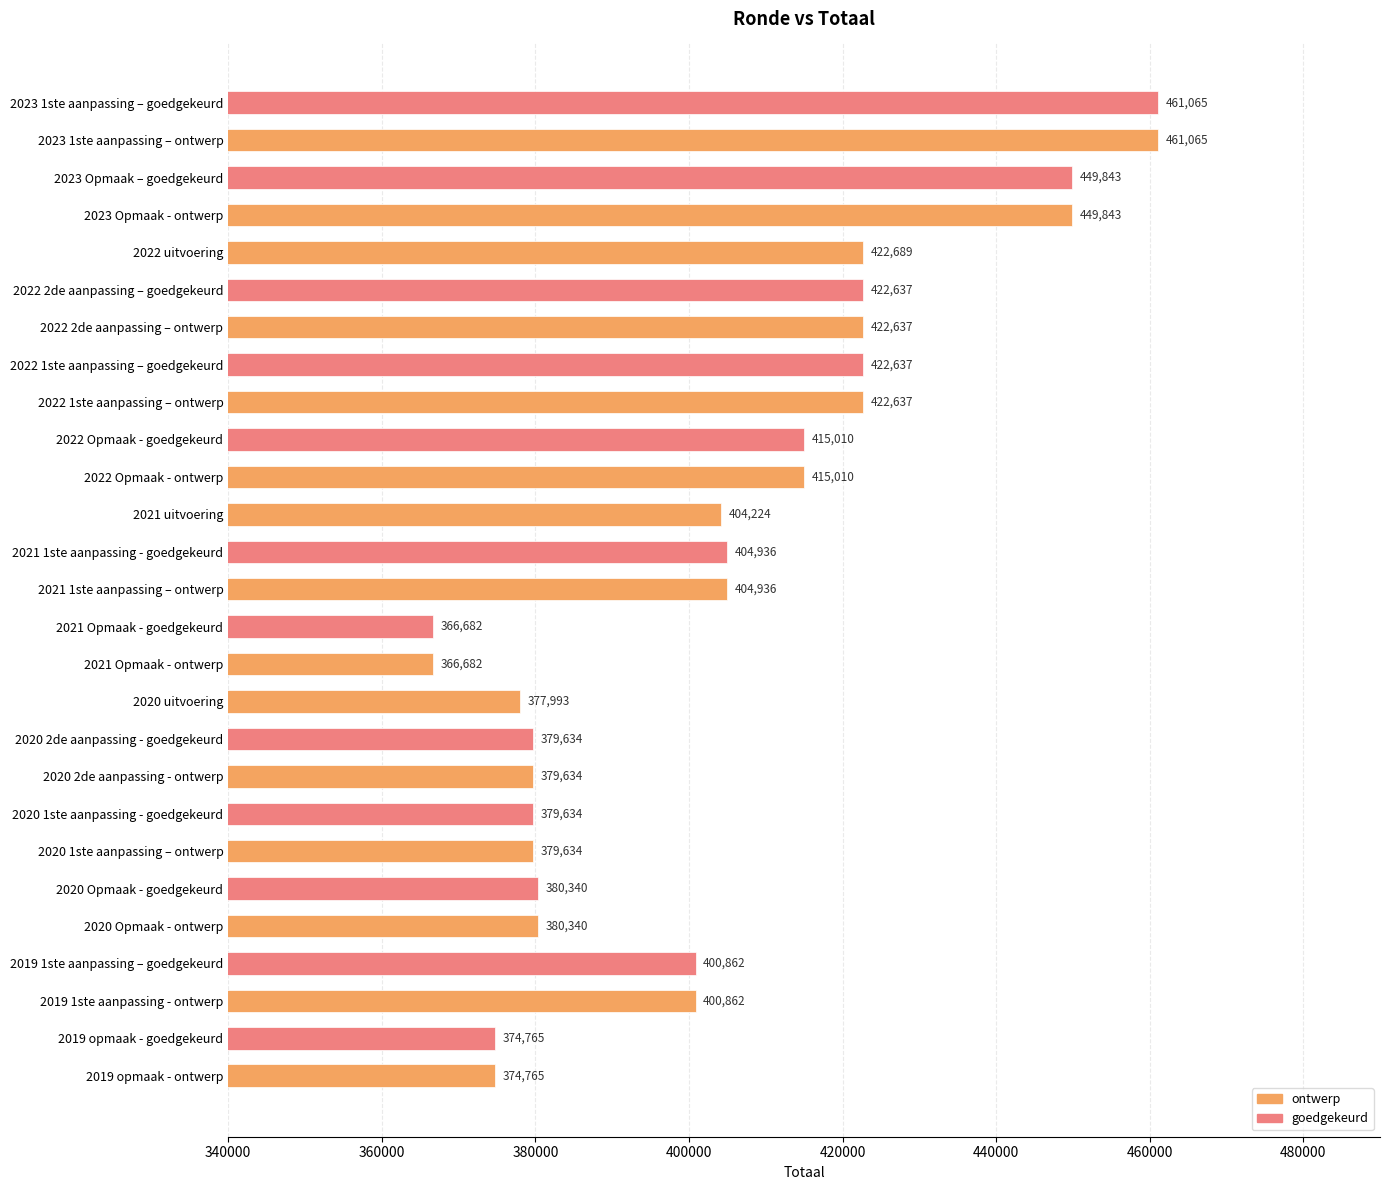

Are the bars grouped side by side (vs. stacked)?

No